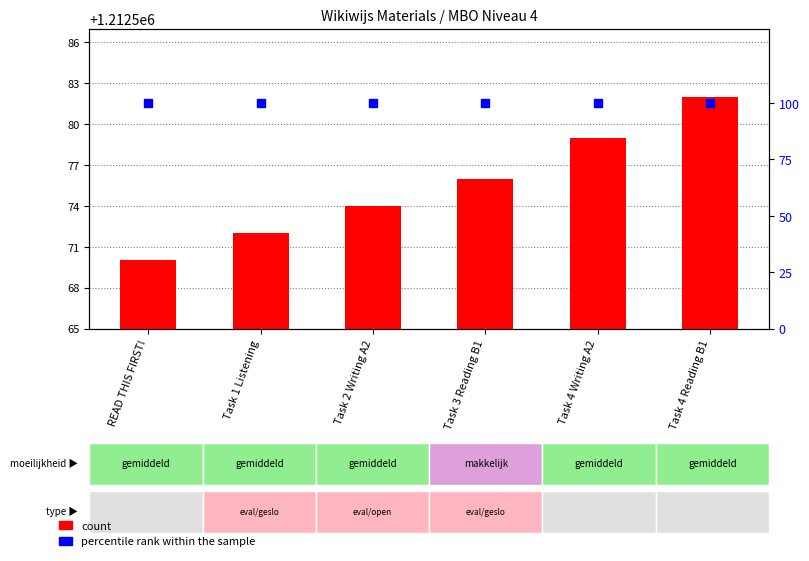

At which category is the sum across all series the highest?

Task 4 Reading B1